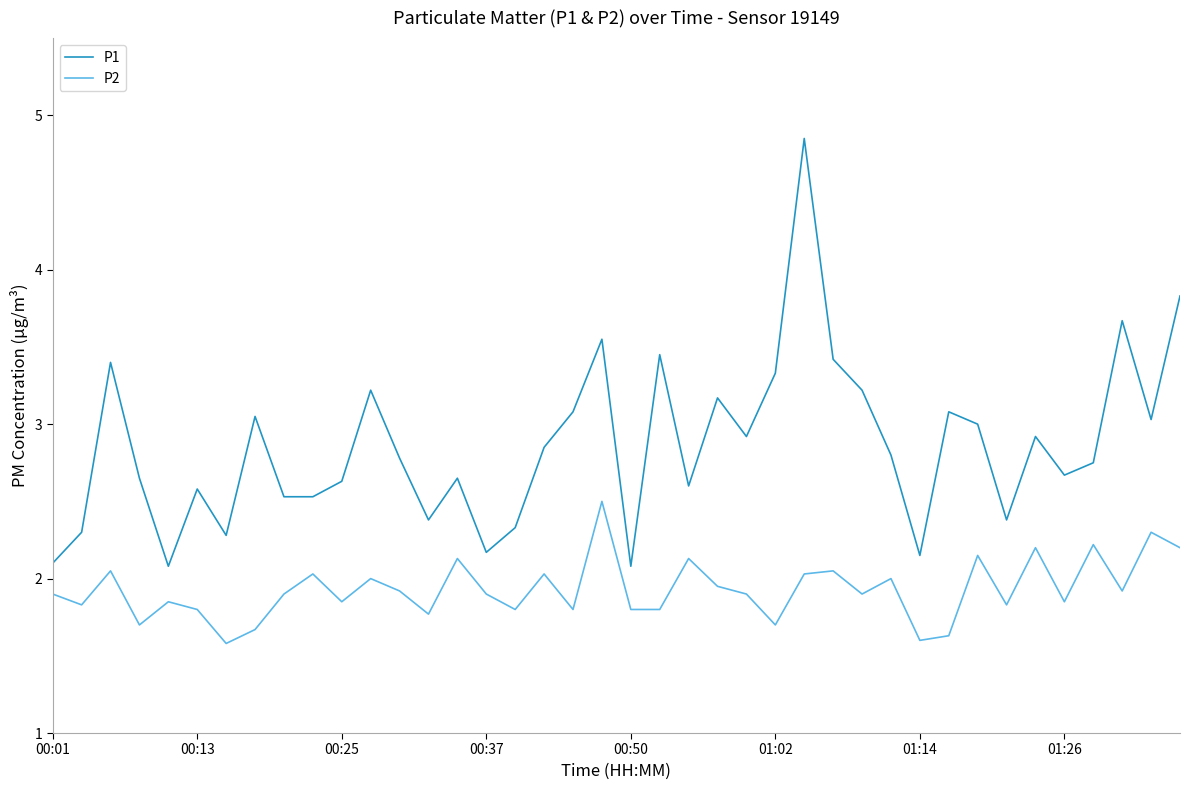

Which series has the largest range (max minus min)?

P1